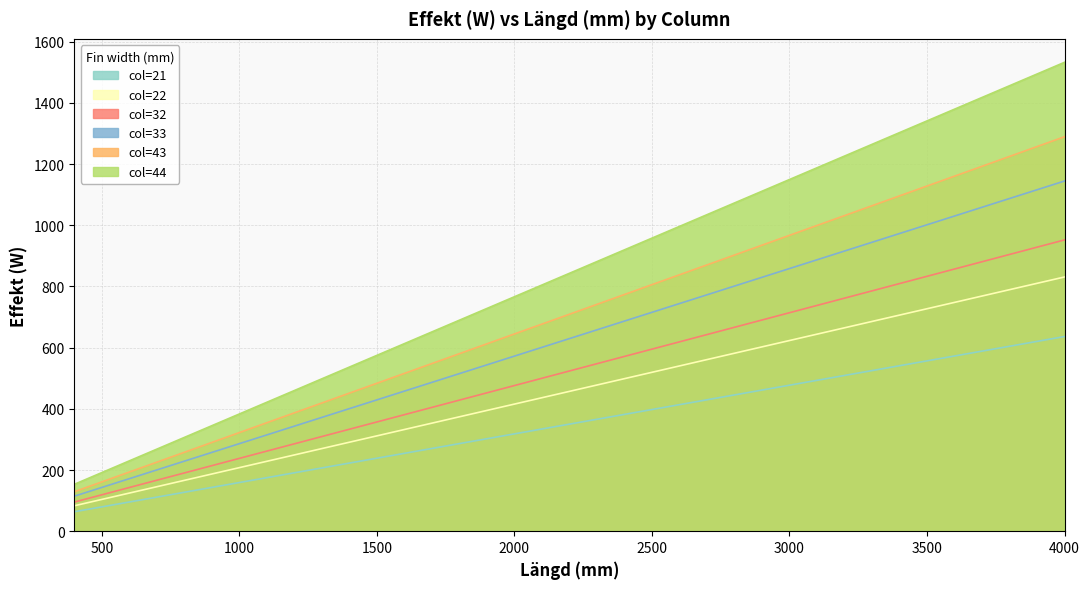

What is the lowest value of the 43 series?

129.0